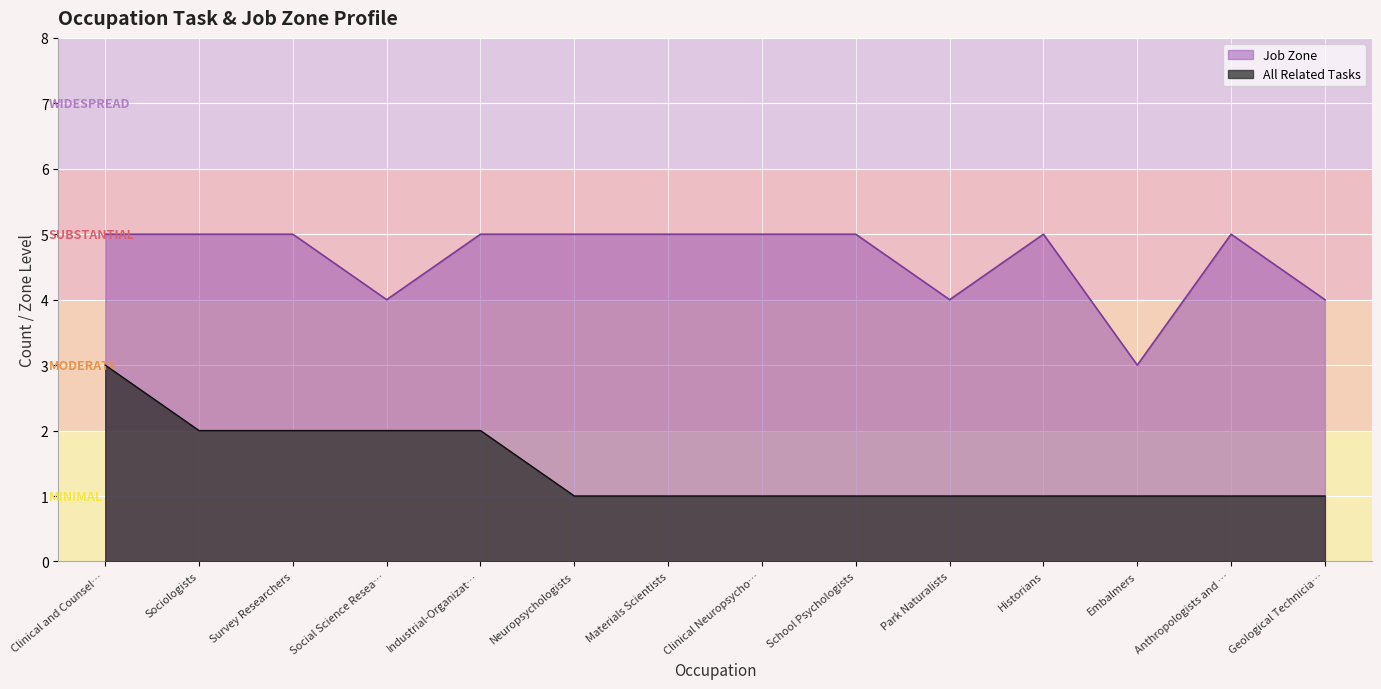

What position from the right is Survey Researchers?

12